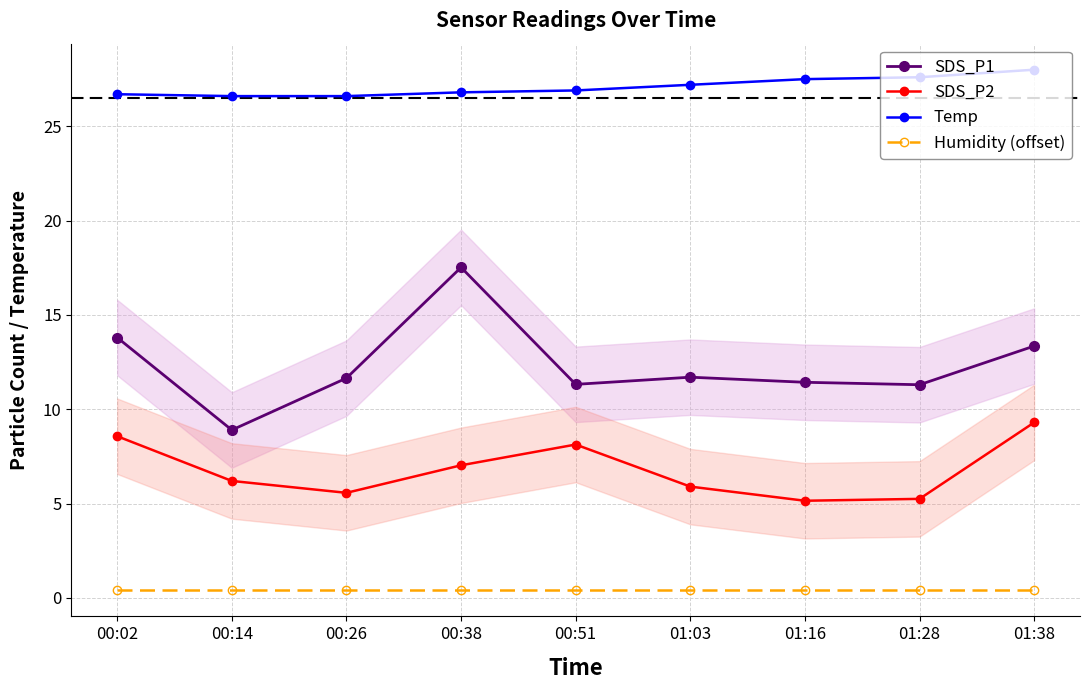

In SDS_P1, how many points are lower than both neighbors (excluding endpoints)?

3